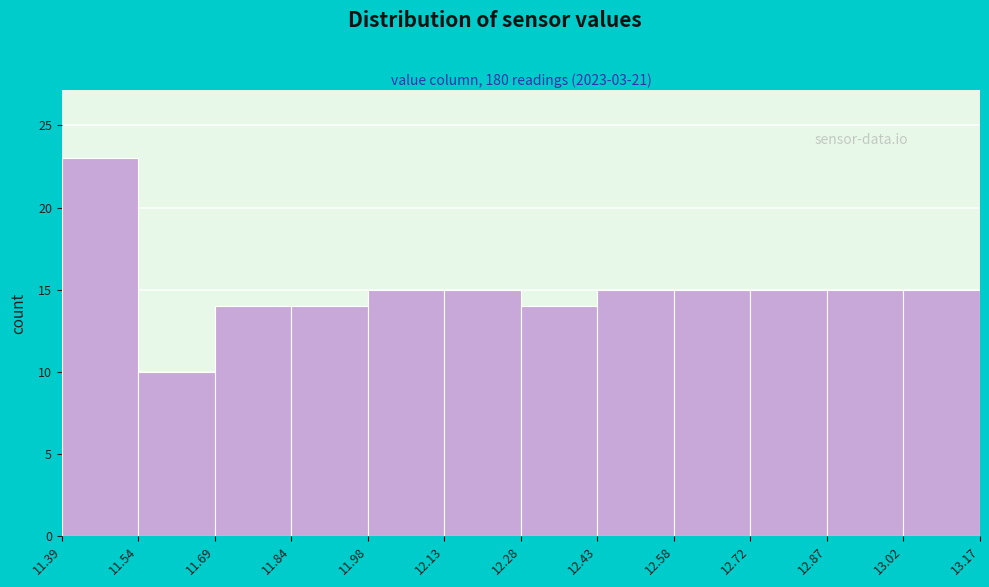

What is the height of the bar covering 13.02 to 13.17 on the x-axis? The values are not printed on the chart, so give them approximately, as read against the axis.

15